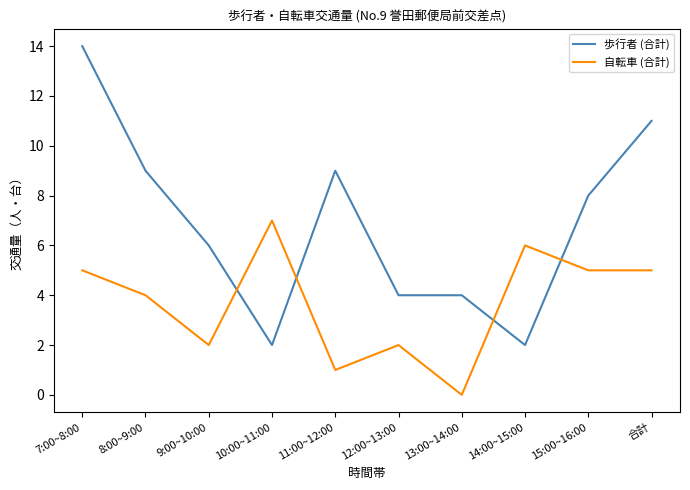

What position from the right is 合計?

1